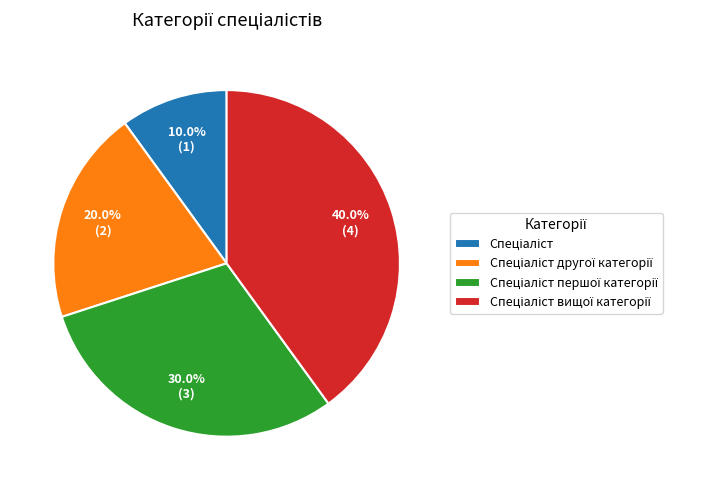

Is there a majority slice in this chart?

No